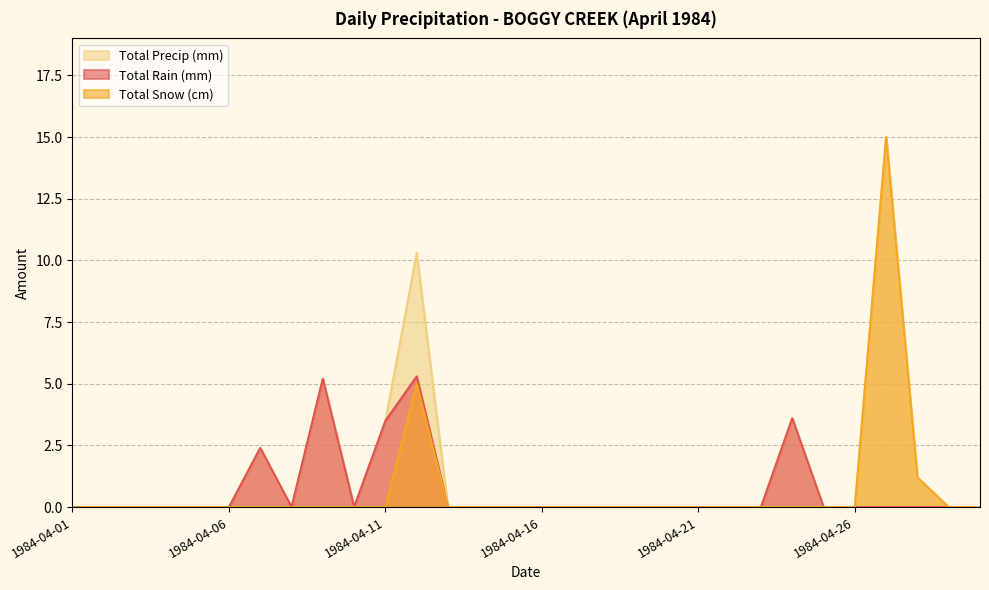

The value of Total Precip (mm) at 1984-04-17 is 0.0. True or false?

True